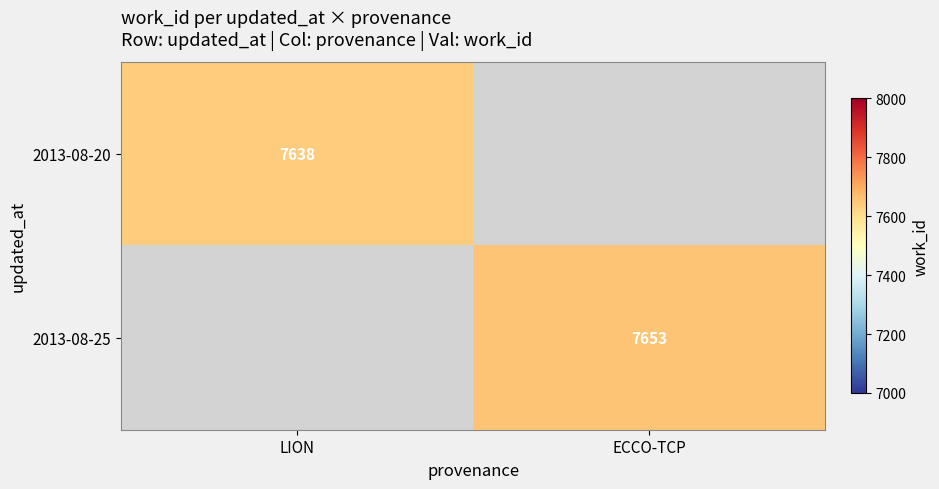

True or false: 2013-08-25 has a value of 7653 at ECCO-TCP.

True